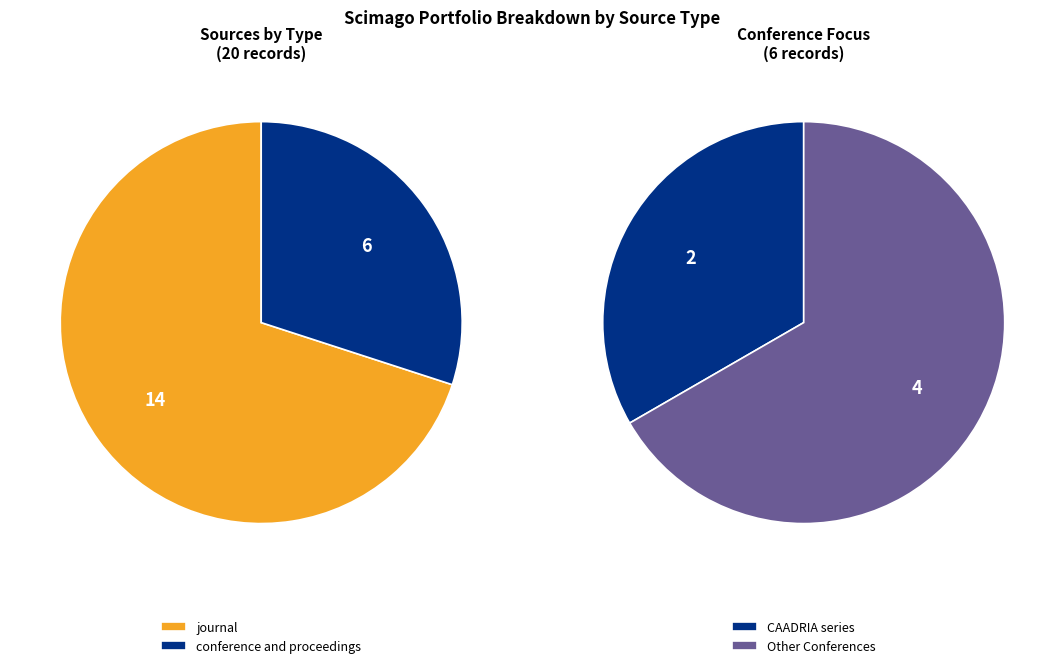

Does conference and proceedings represent more than half of the total?

No